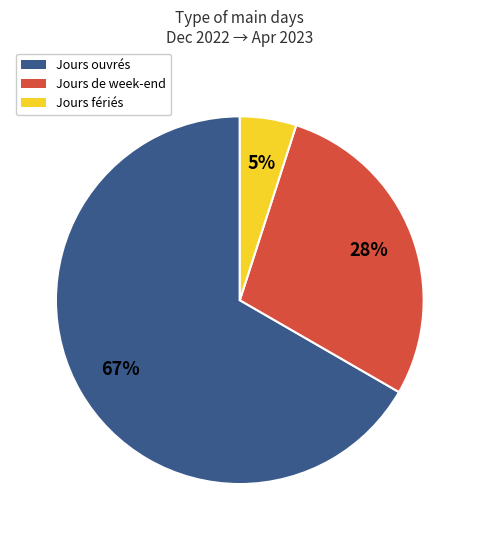

To the nearest percent, what percentage of the pie is Jours fériés?

5%